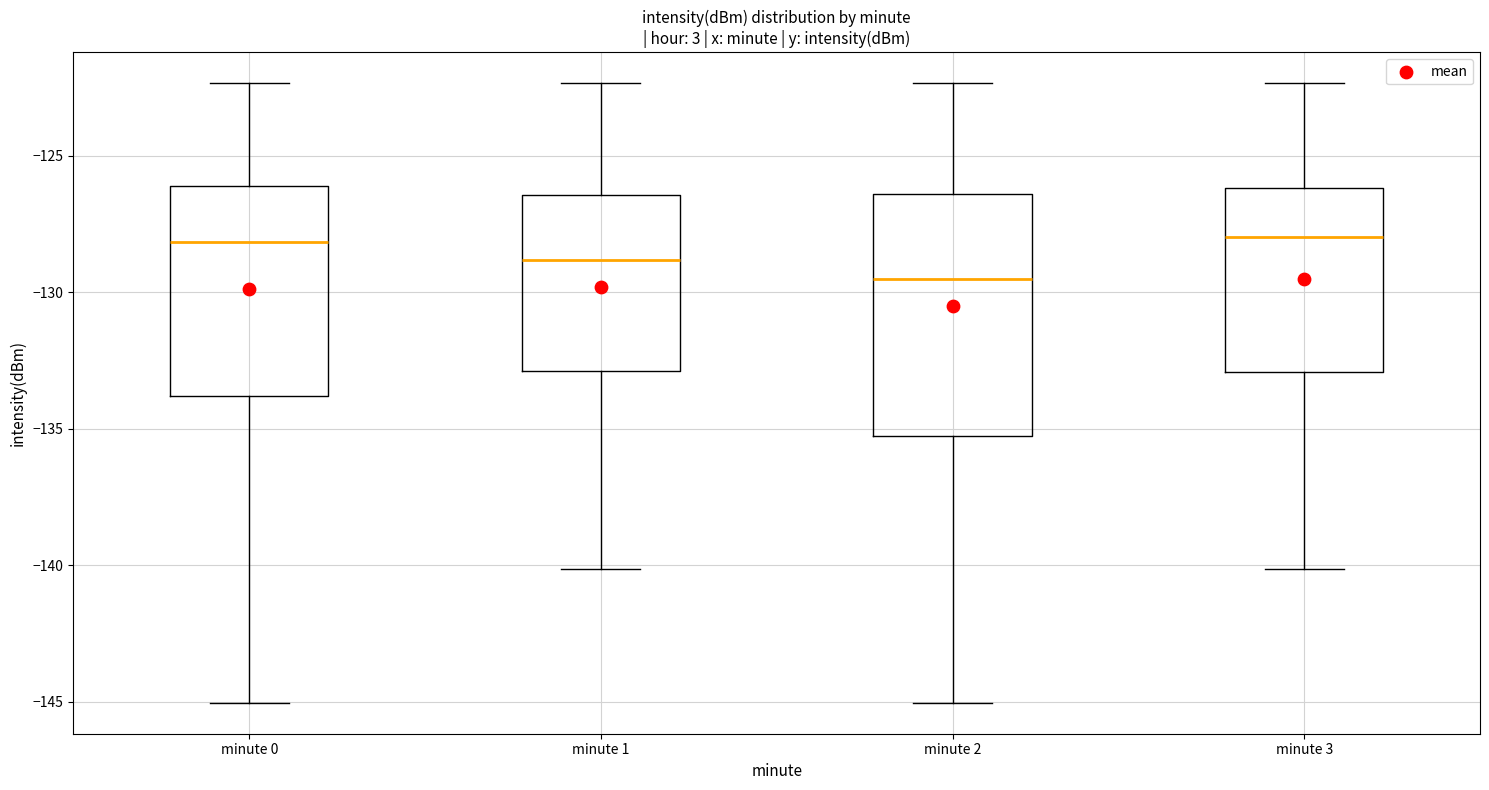

Where does the lower whisker of the box for minute 0 end on the y-axis? The values are not printed on the chart, so give them approximately, as read against the axis.

-145.0